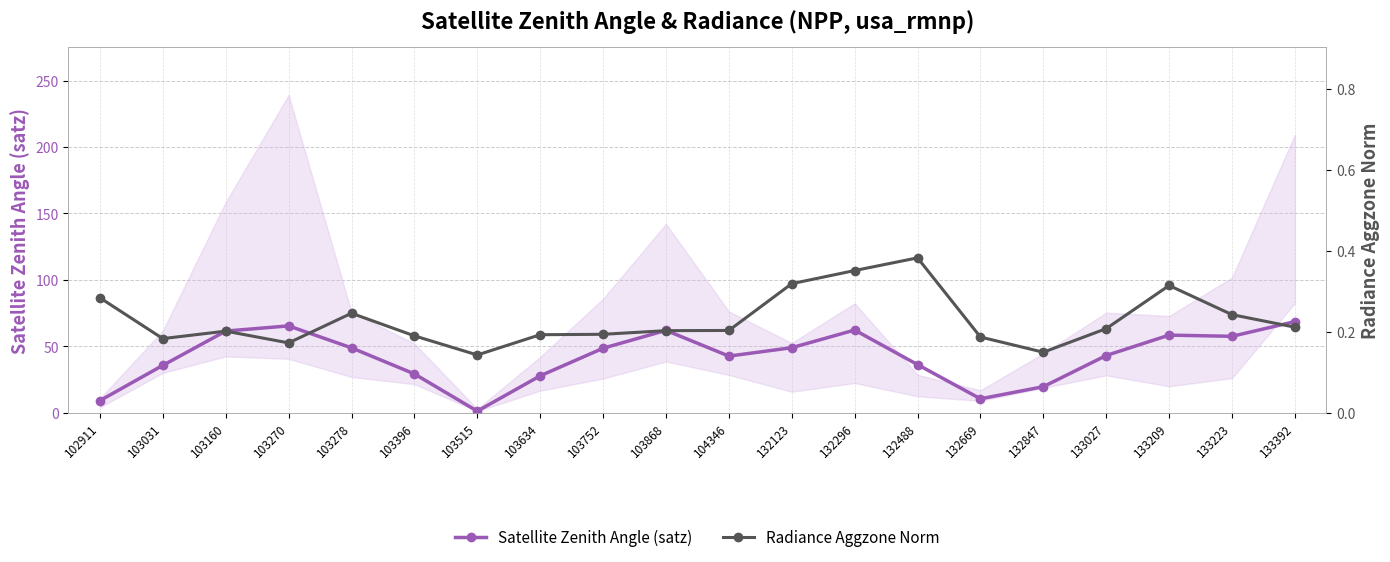

What is the difference between the second highest and minimum values in the Radiance Aggzone Norm series?

0.2